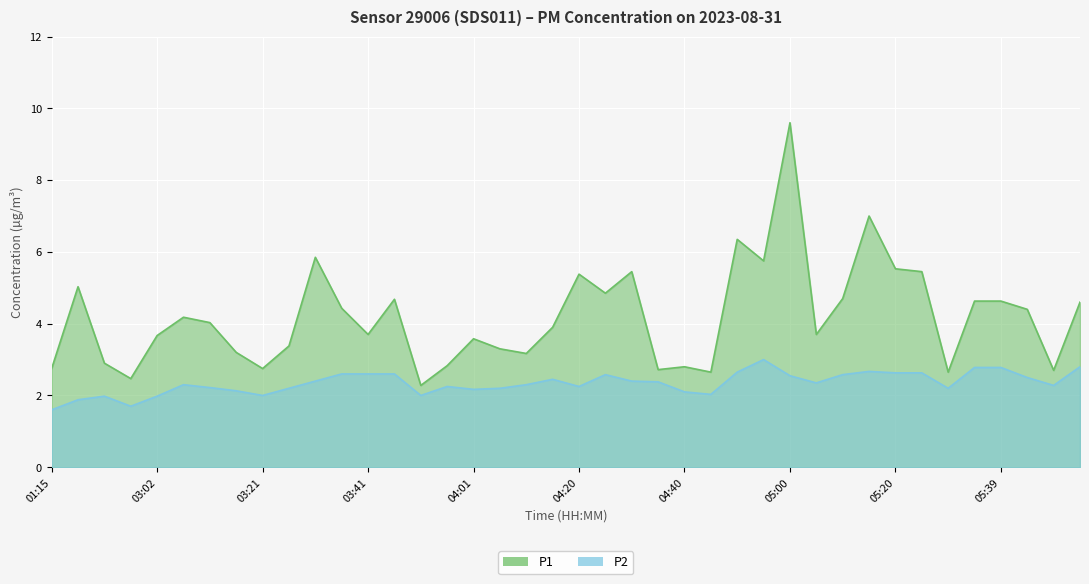

True or false: P2 and P1 intersect in this chart.

False